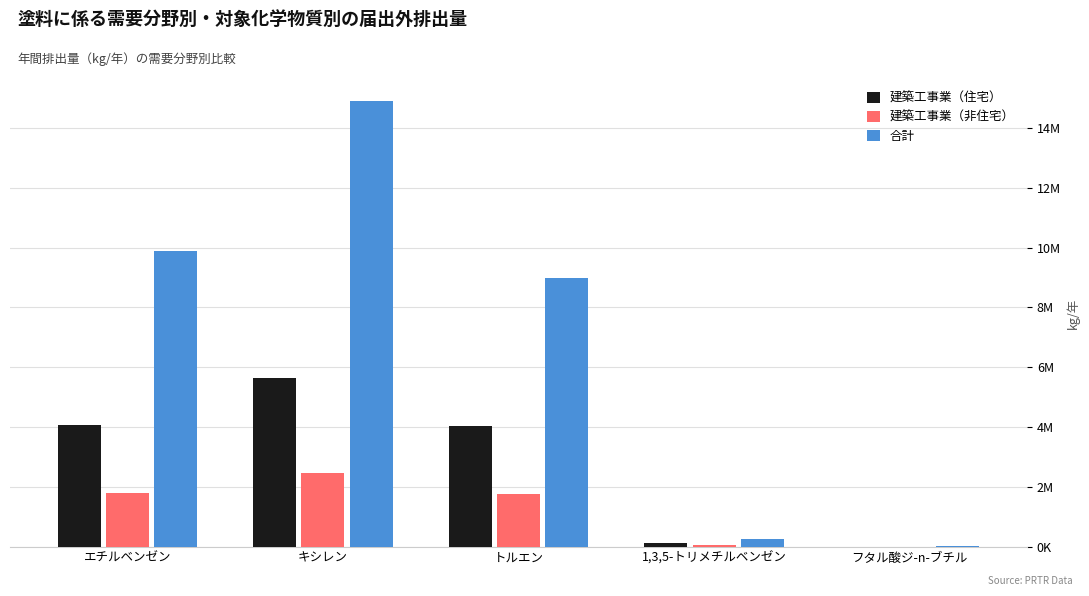

At which label does 建築工事業（非住宅） first exceed 1781790?

エチルベンゼン